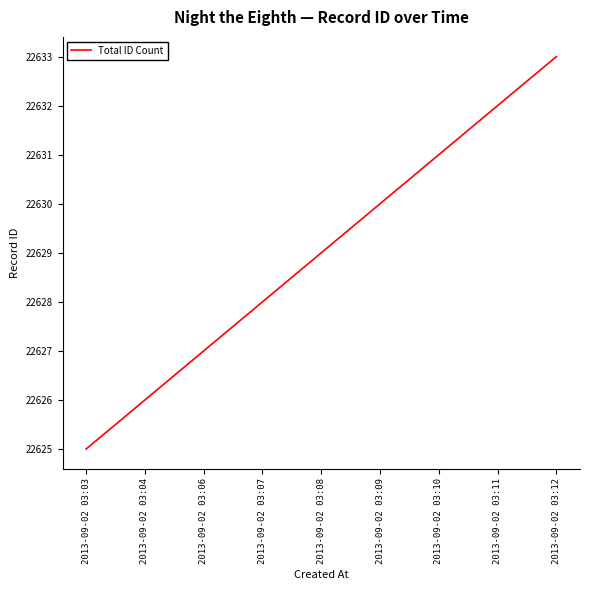

The value at 2013-09-02 03:06 is 7636. True or false?

False